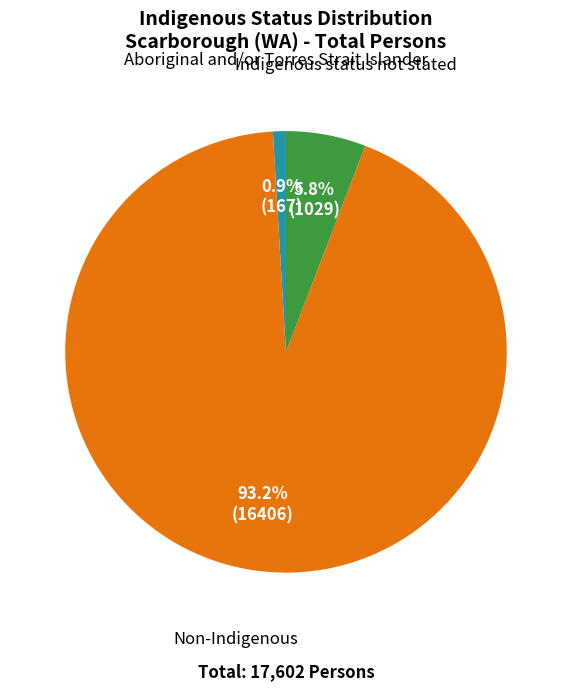

To the nearest percent, what is the combined percentage of Indigenous status not stated and Aboriginal and/or Torres Strait Islander?

7%